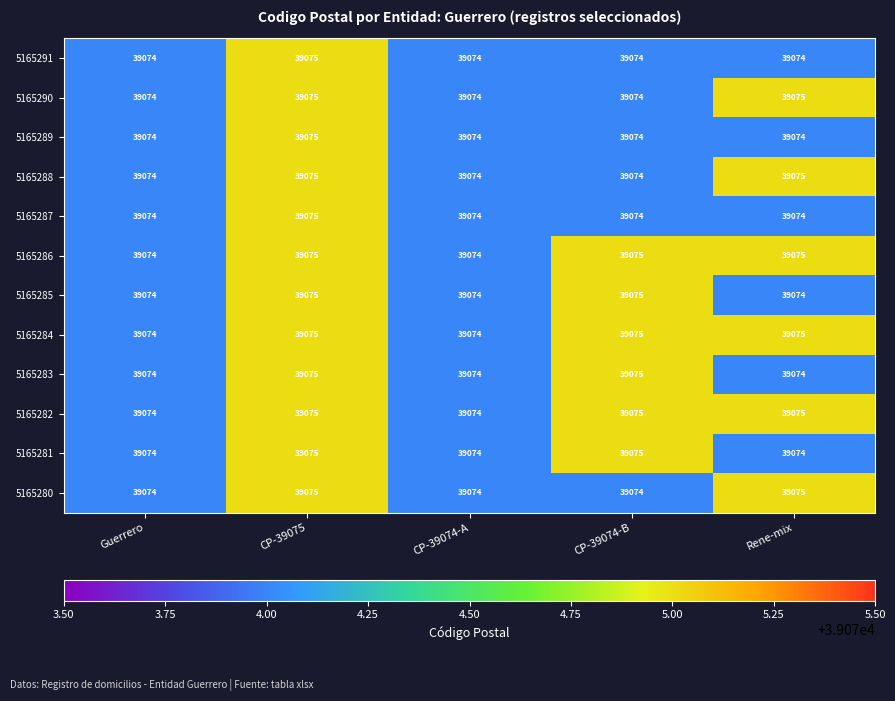

Count the 5165285 values in the range 39074 to 39075.

5